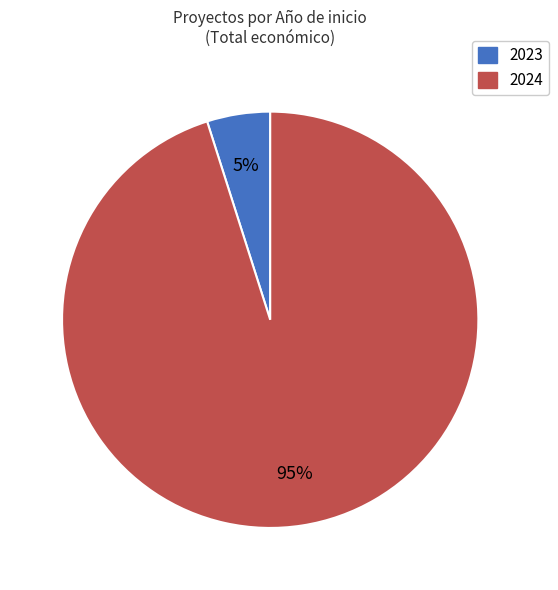

Which slice is the smallest?

2023